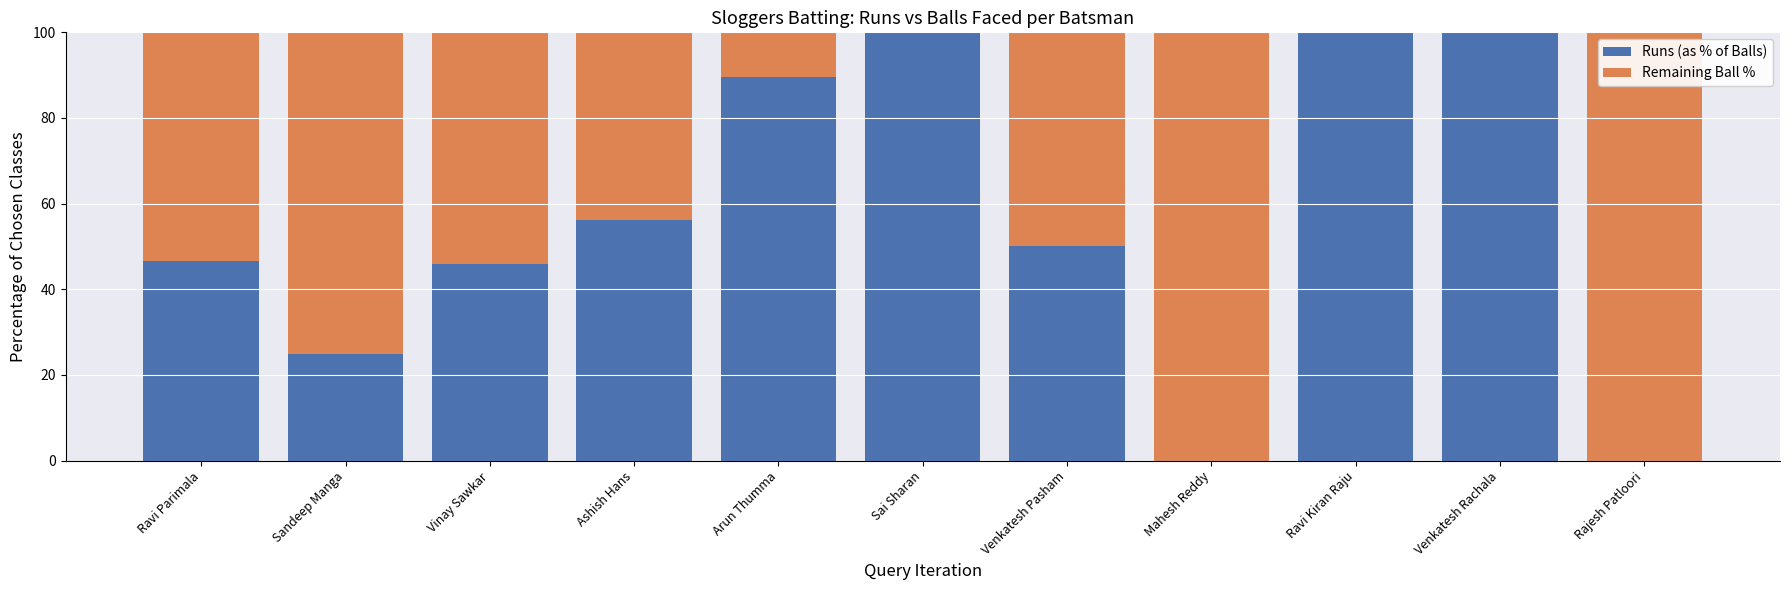

At which label does Runs (as % of Balls) first exceed 50?

Ashish Hans